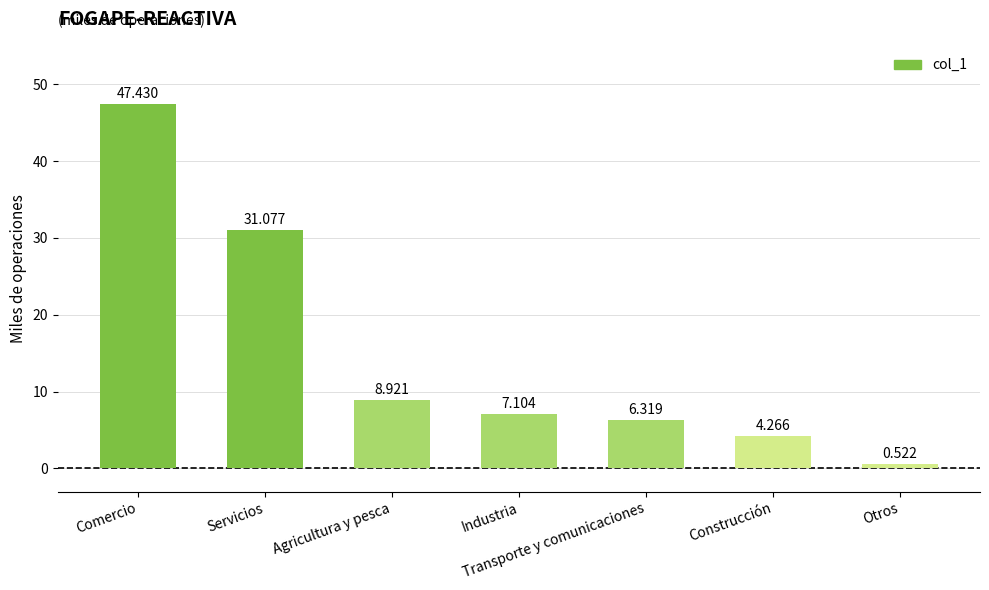

What is the label of the 4th bar from the right?

Industria